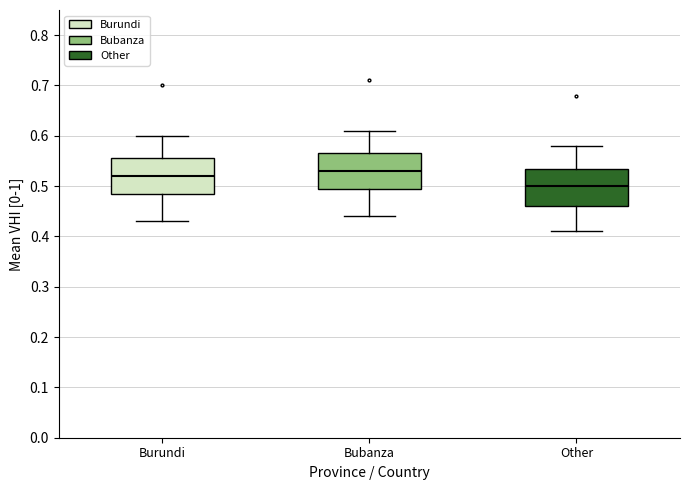

Where is the lower edge of the box for Other on the y-axis? The values are not printed on the chart, so give them approximately, as read against the axis.

0.46